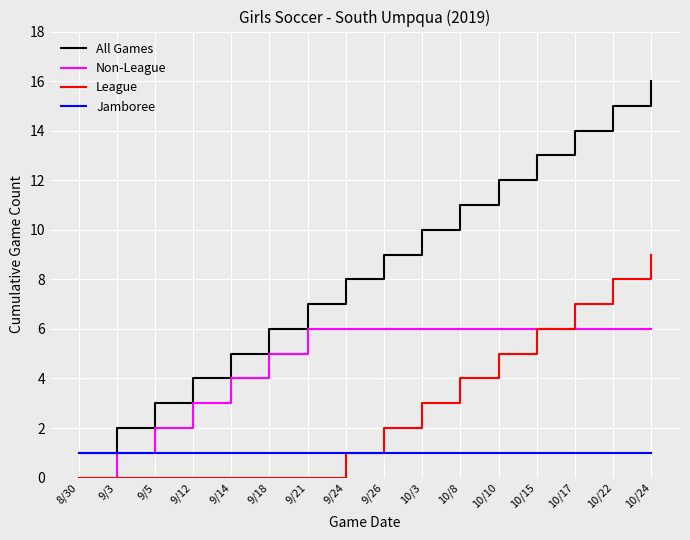

How many lines are shown in the chart?

4